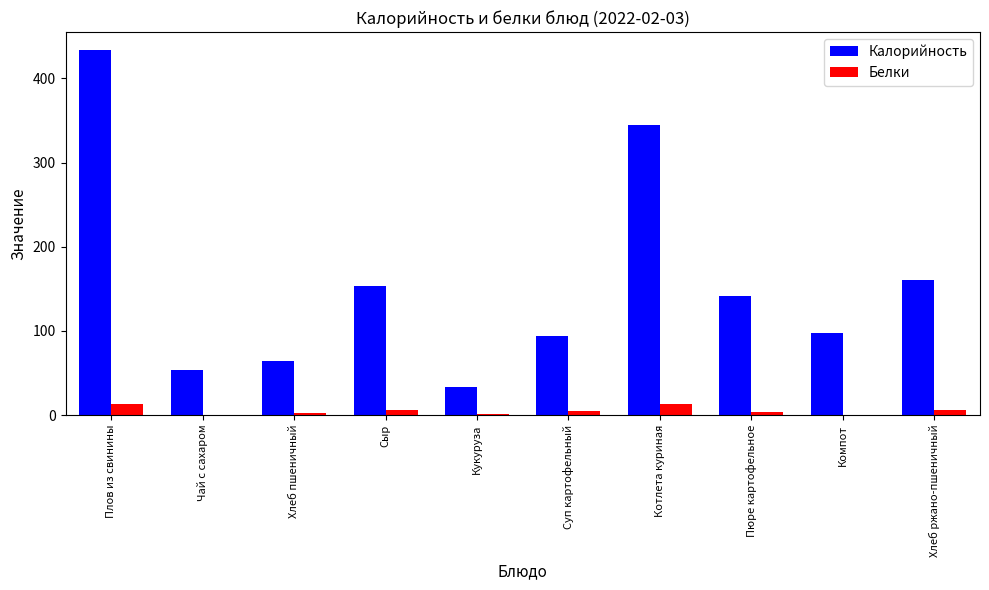

Is the value of Калорийность at Хлеб ржано-пшеничный greater than the value of Белки at Суп картофельный?

Yes